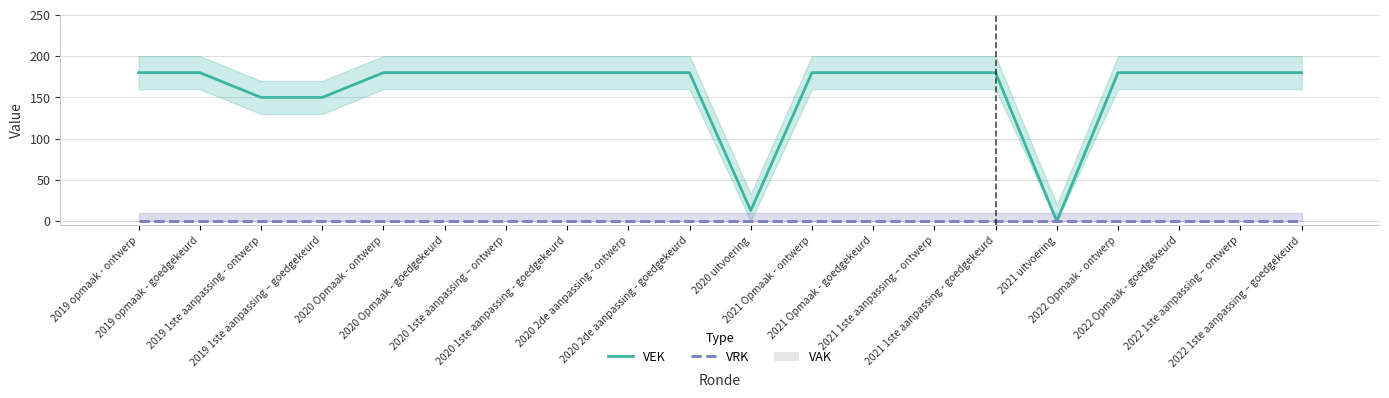

List the labels in order of VRK value, smallest first.

2019 opmaak - ontwerp, 2019 opmaak - goedgekeurd, 2019 1ste aanpassing - ontwerp, 2019 1ste aanpassing – goedgekeurd, 2020 Opmaak - ontwerp, 2020 Opmaak - goedgekeurd, 2020 1ste aanpassing – ontwerp, 2020 1ste aanpassing - goedgekeurd, 2020 2de aanpassing - ontwerp, 2020 2de aanpassing - goedgekeurd, 2020 uitvoering, 2021 Opmaak - ontwerp, 2021 Opmaak - goedgekeurd, 2021 1ste aanpassing – ontwerp, 2021 1ste aanpassing - goedgekeurd, 2021 uitvoering, 2022 Opmaak - ontwerp, 2022 Opmaak - goedgekeurd, 2022 1ste aanpassing – ontwerp, 2022 1ste aanpassing – goedgekeurd